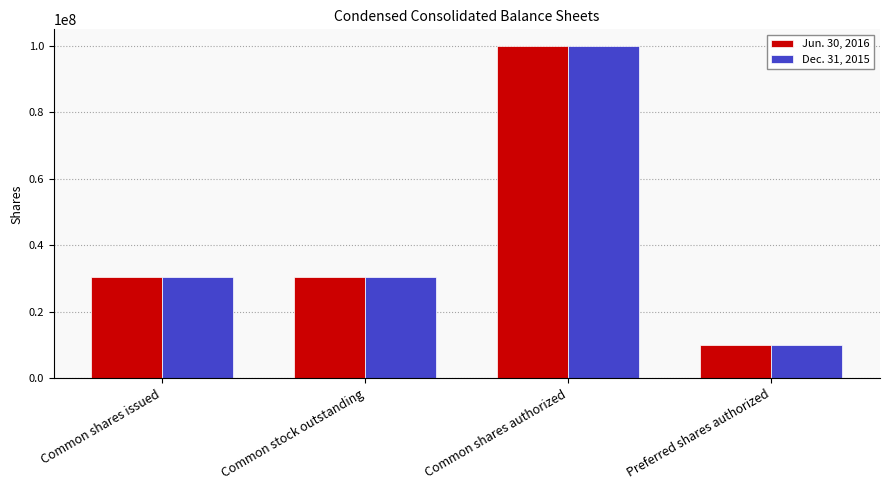

List the series in order of their overall mean, highest first.

Jun. 30, 2016, Dec. 31, 2015